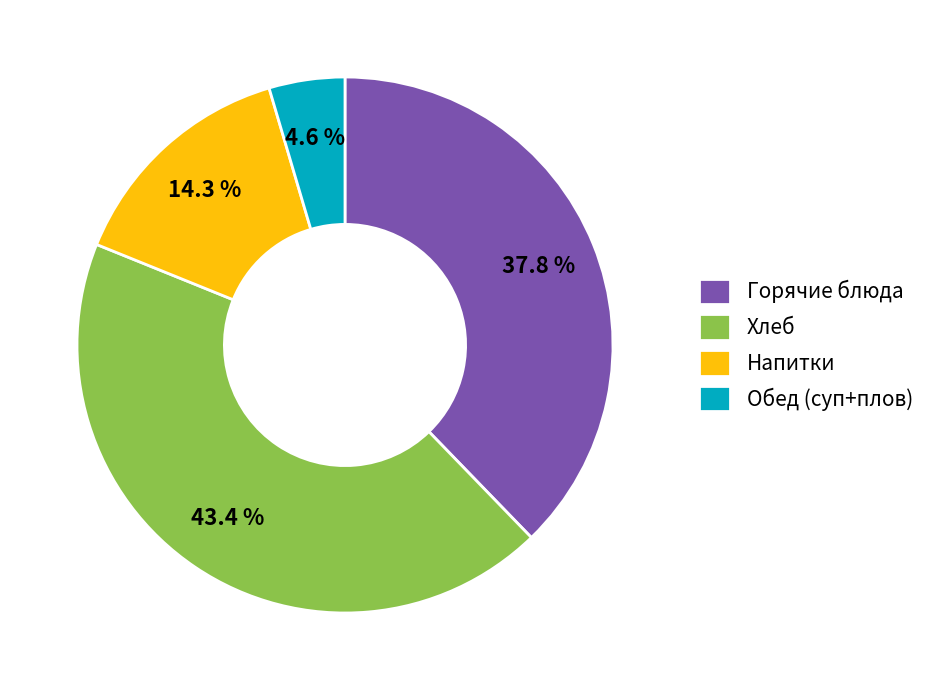

Do Обед (суп+плов) and Хлеб together represent more than half of the pie?

No